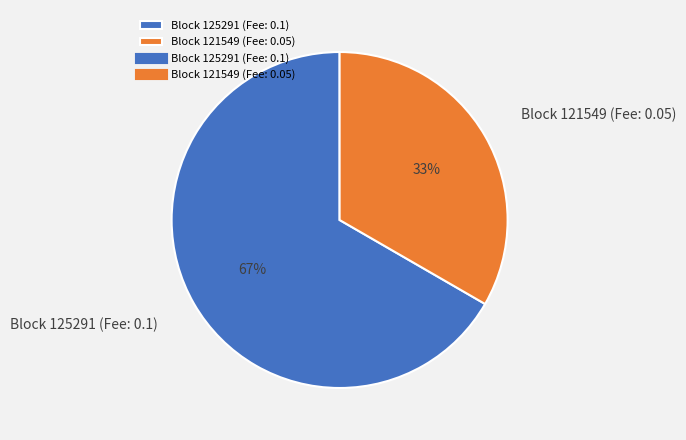

What is the majority slice?

Block 125291 (Fee: 0.1)